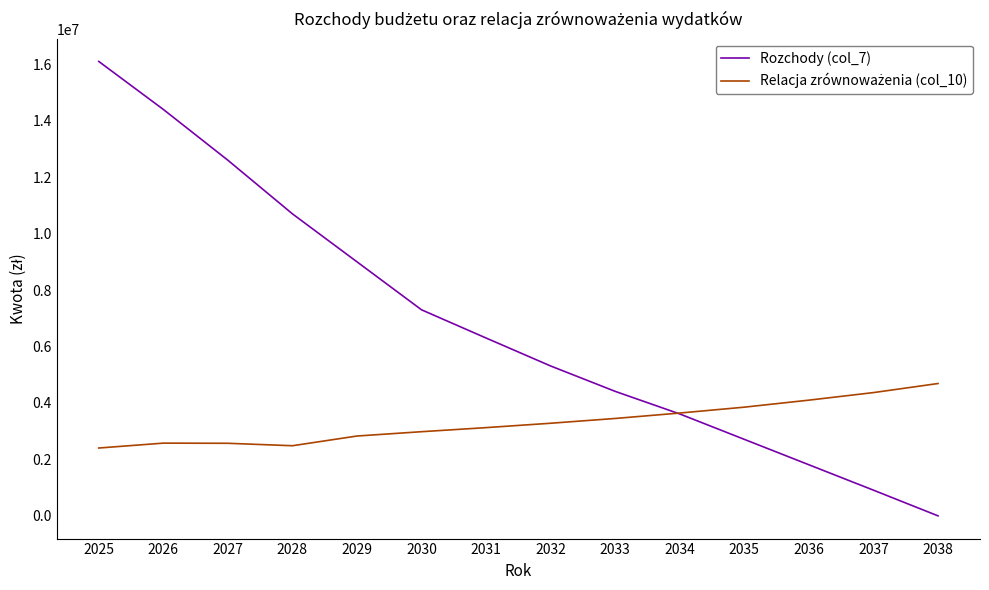

Which series has the largest total across all categories?

Rozchody (col_7)